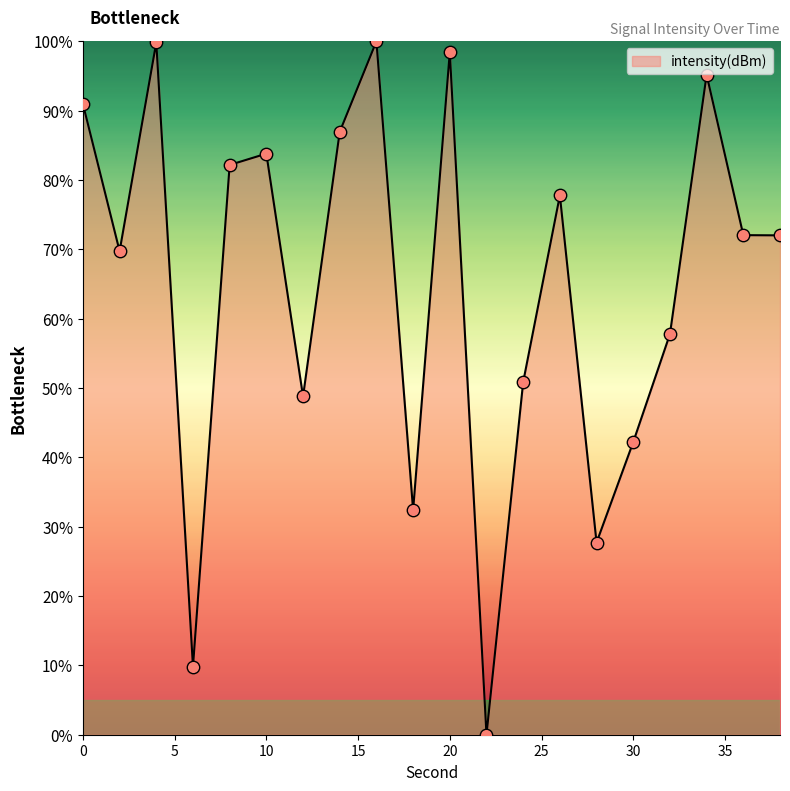

What is the difference between the maximum and minimum values?

100.0